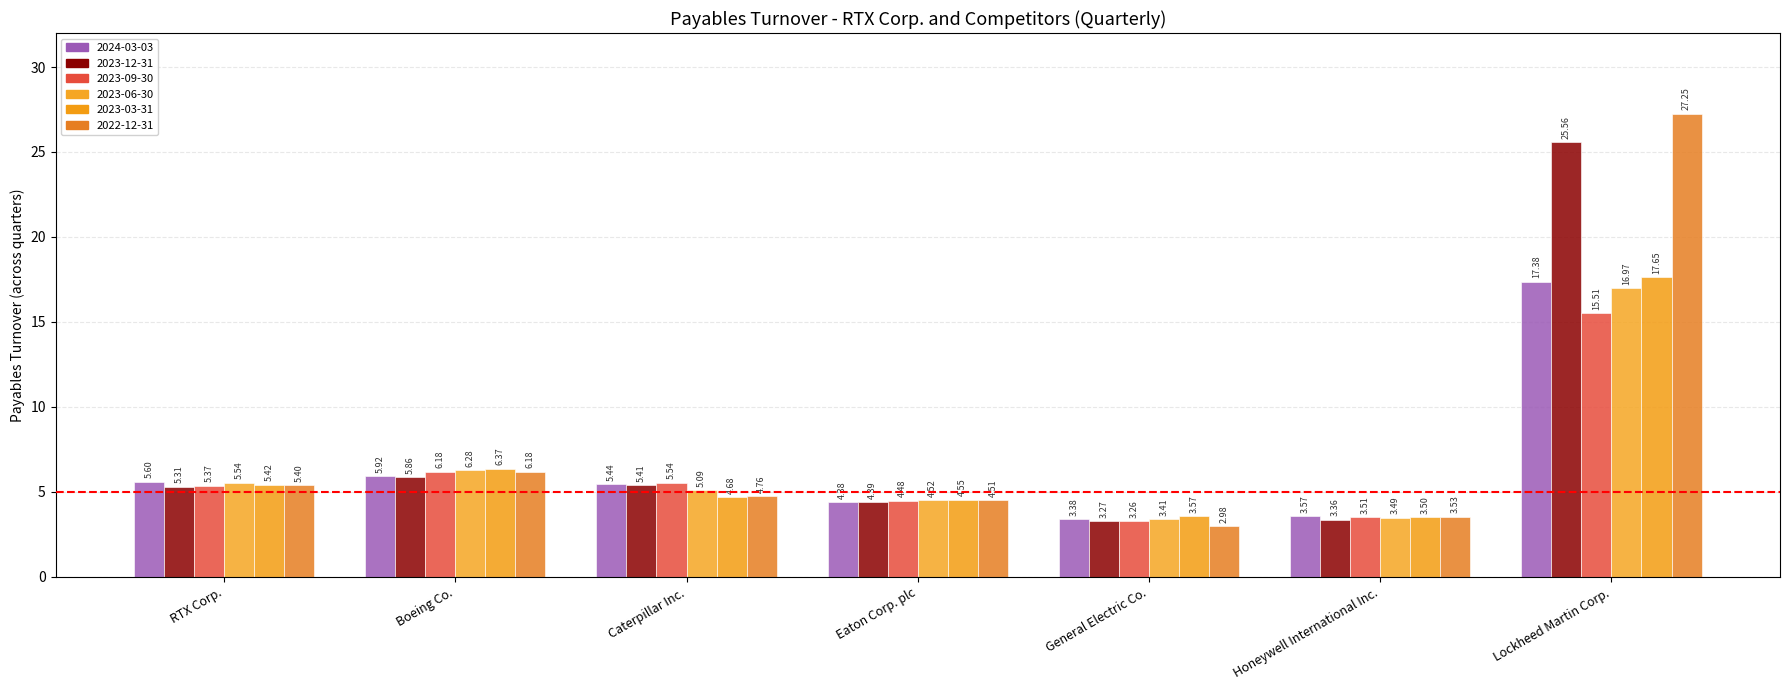

Read the 2023-09-30 value at General Electric Co..

3.3